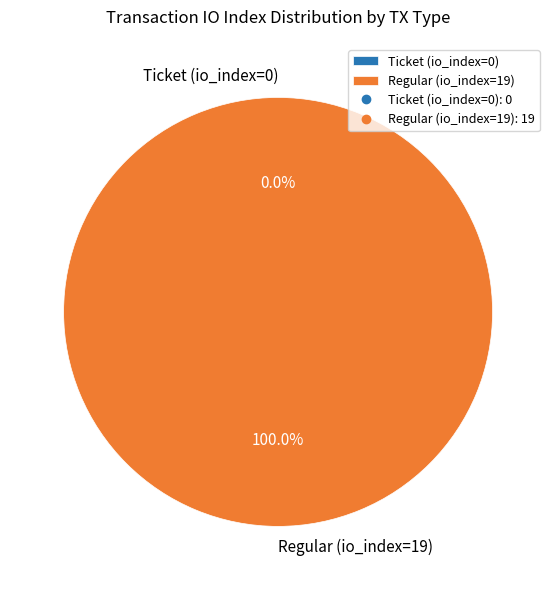

To the nearest percent, what is the difference between the largest and smallest slice percentages?

100%